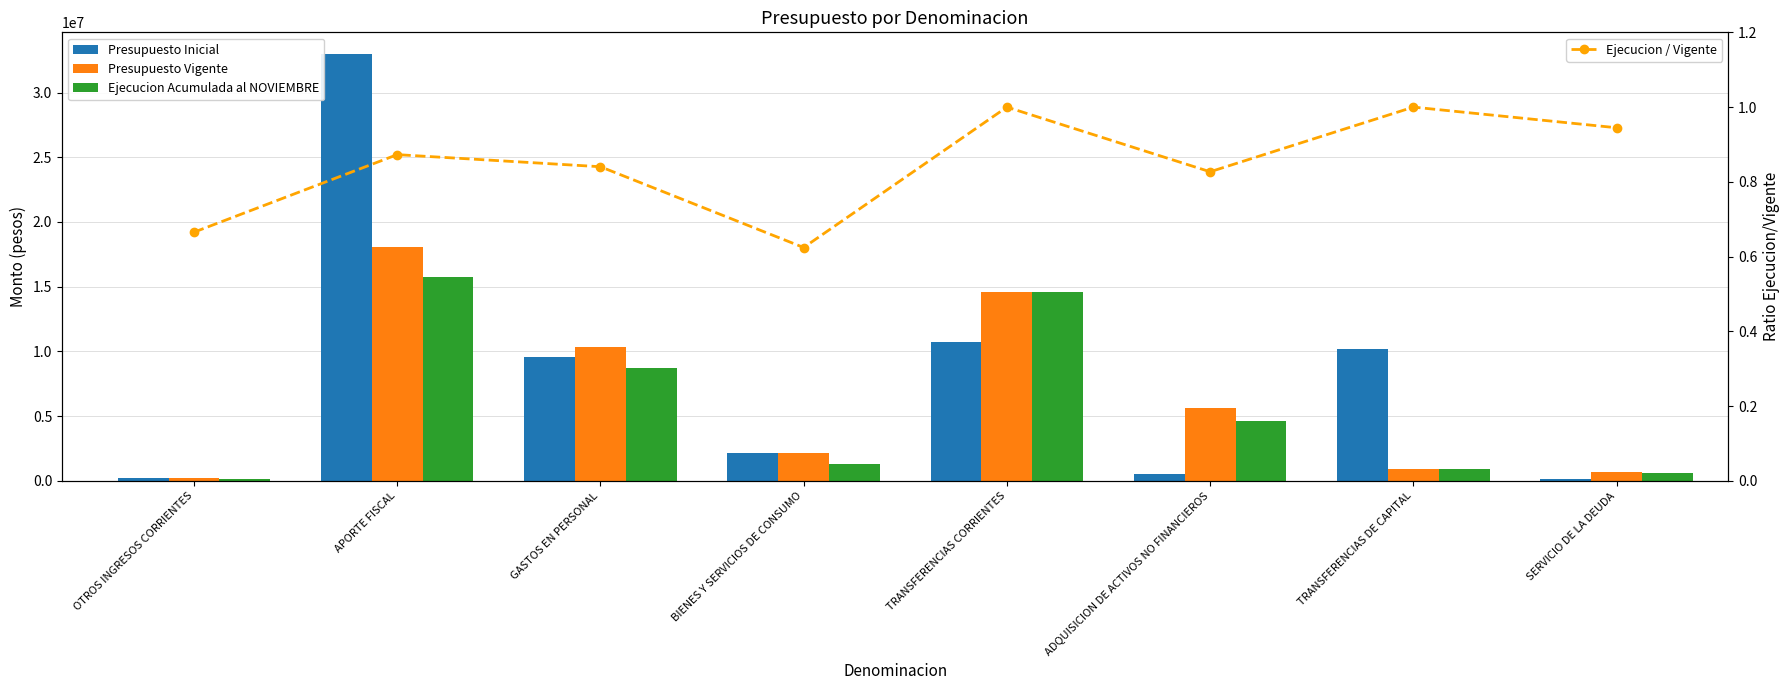

What position from the right is OTROS INGRESOS CORRIENTES?

8